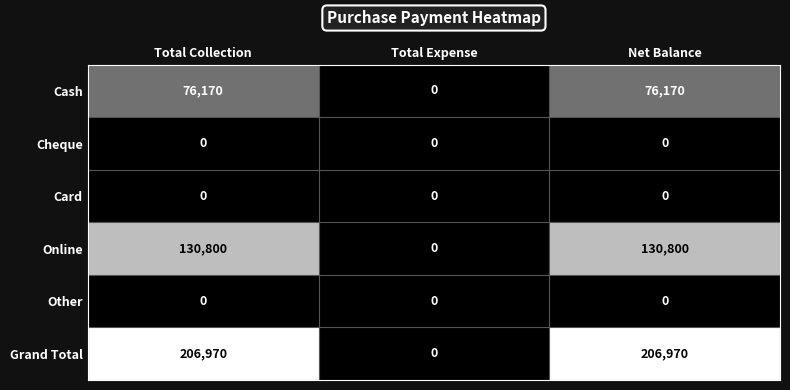

Which series has the largest total across all categories?

Grand Total